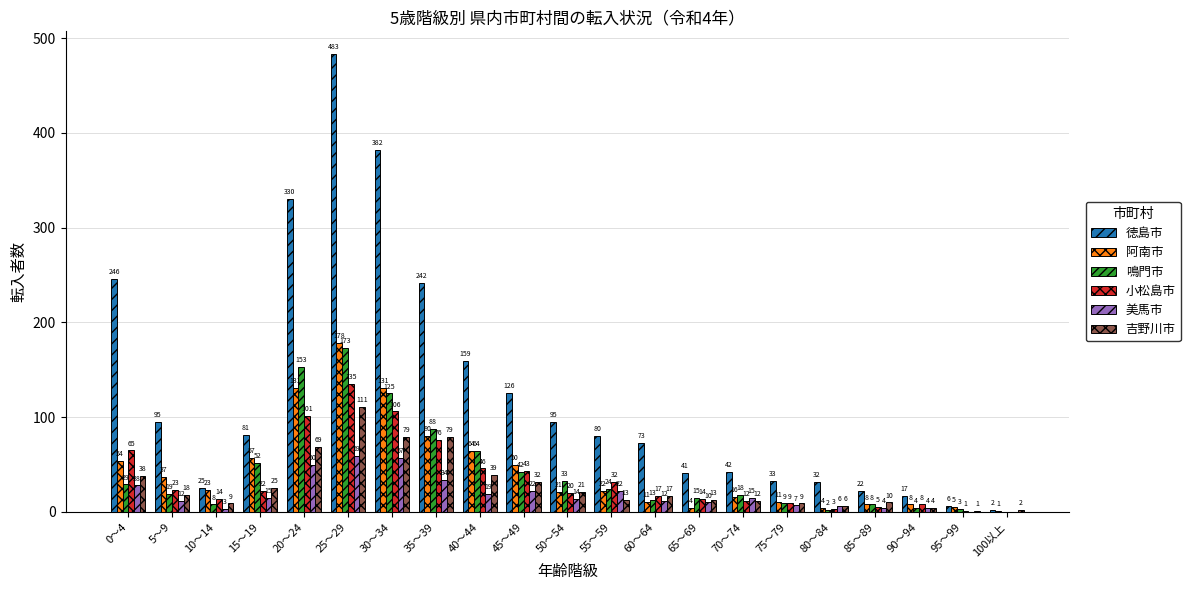

Between 30～34 and 95～99, which series saw the biggest shift?

徳島市